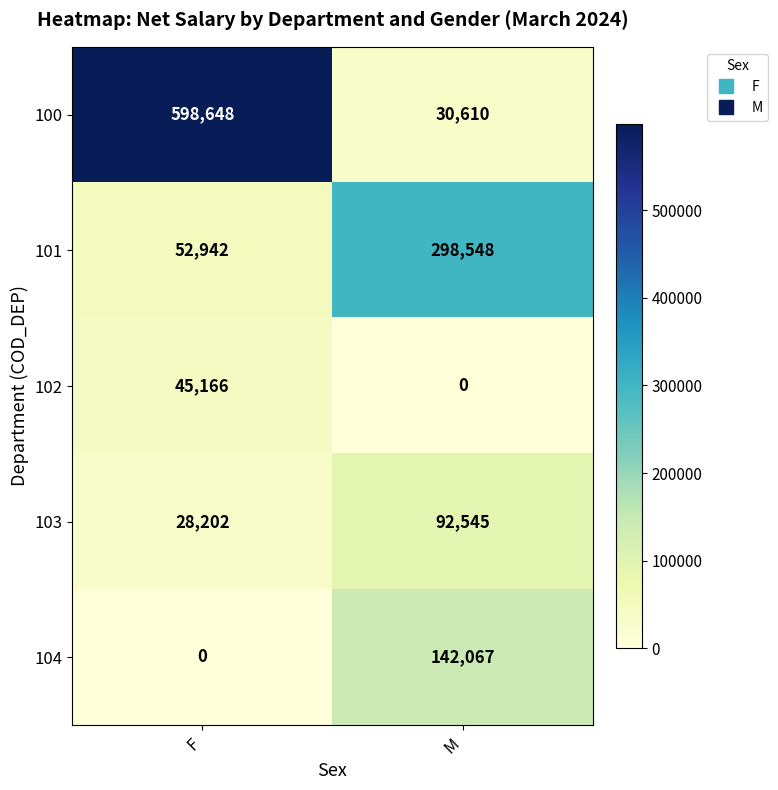

Is it true that 101 equals 52942 at F?

True